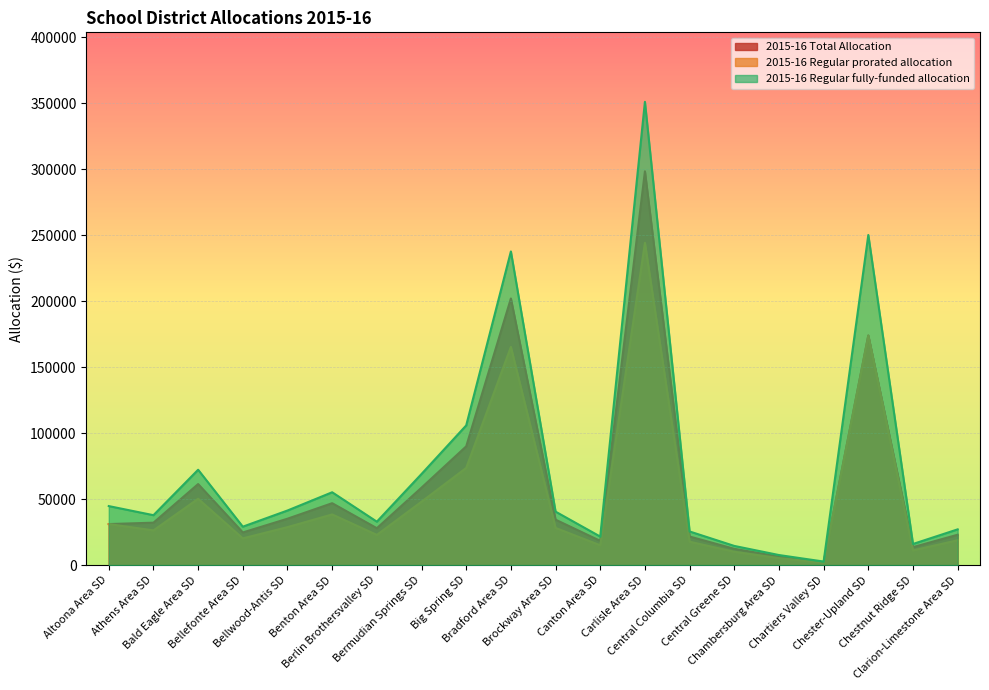

In 2015-16 Regular fully-funded allocation, how many points are lower than both neighbors (excluding endpoints)?

6